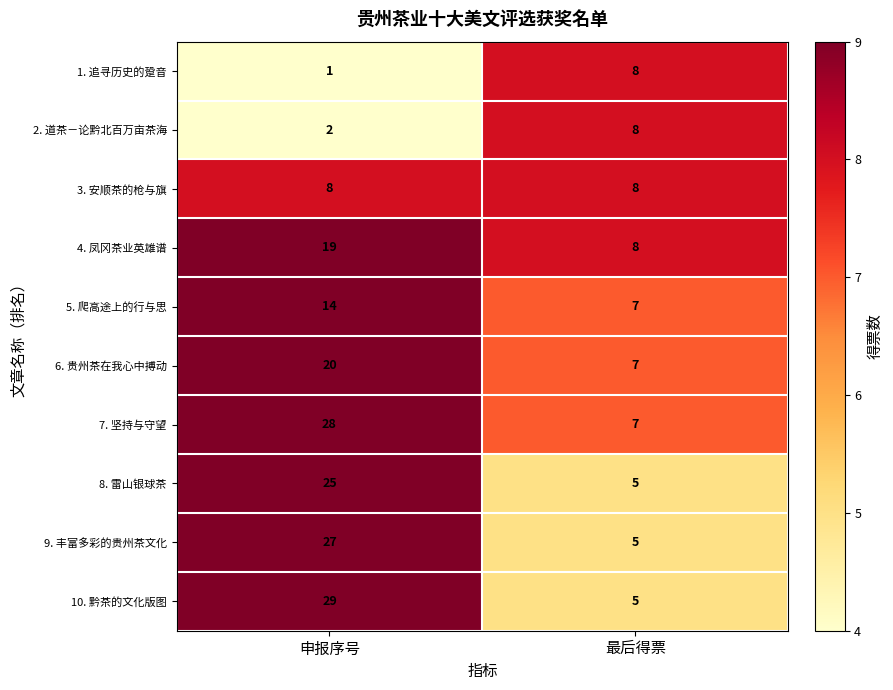

Is it true that 3. 安顺茶的枪与旗 equals 4 at 最后得票?

False